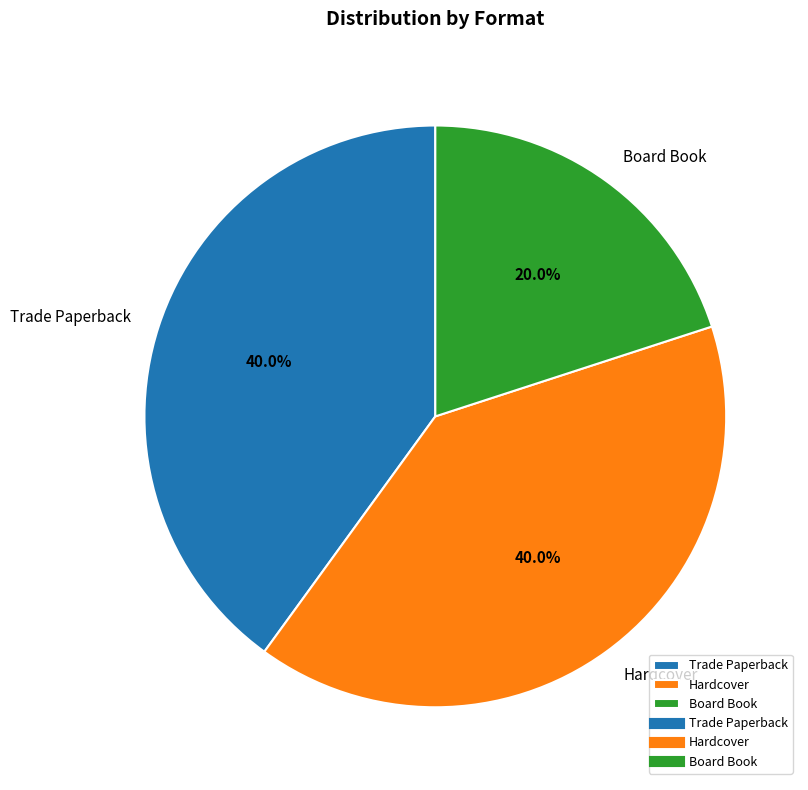

What is the smallest slice in the pie chart?

Board Book